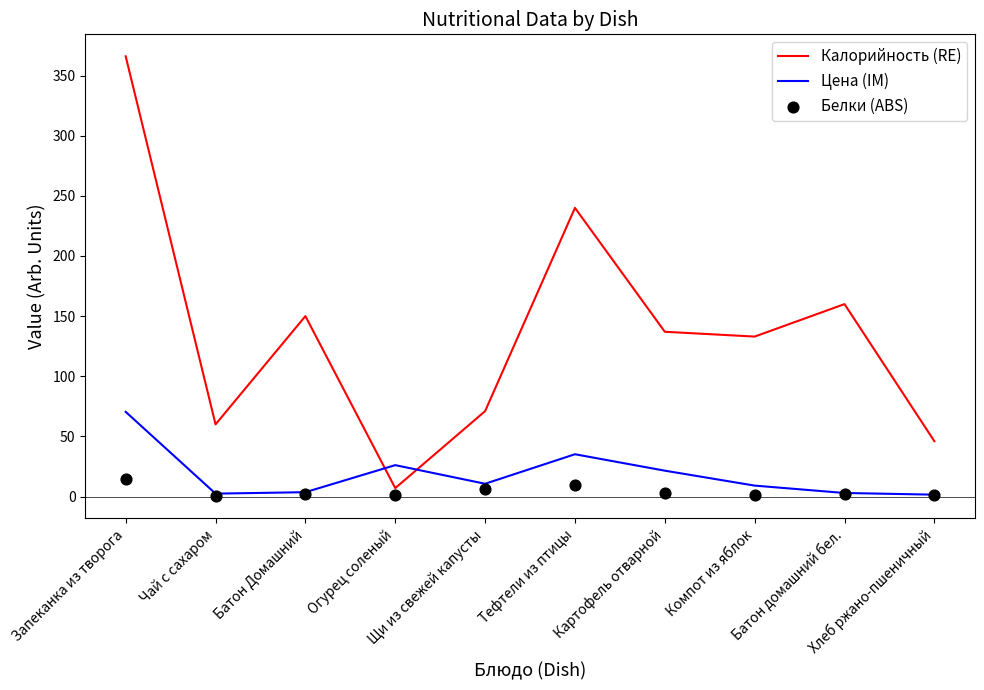

Which series contains the highest Y value?

Калорийность (RE)